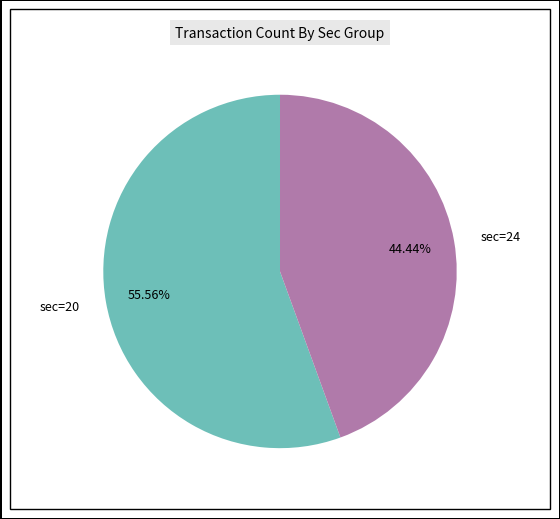

Which category accounts for the majority?

sec=20